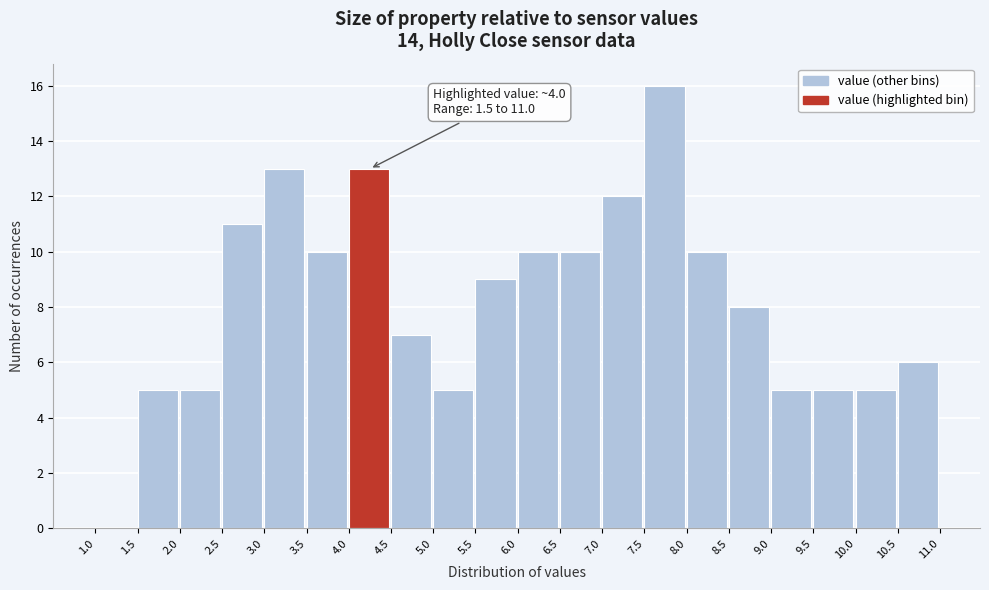

Over which range of the x-axis is the bar tallest?

7.5 to 8.0